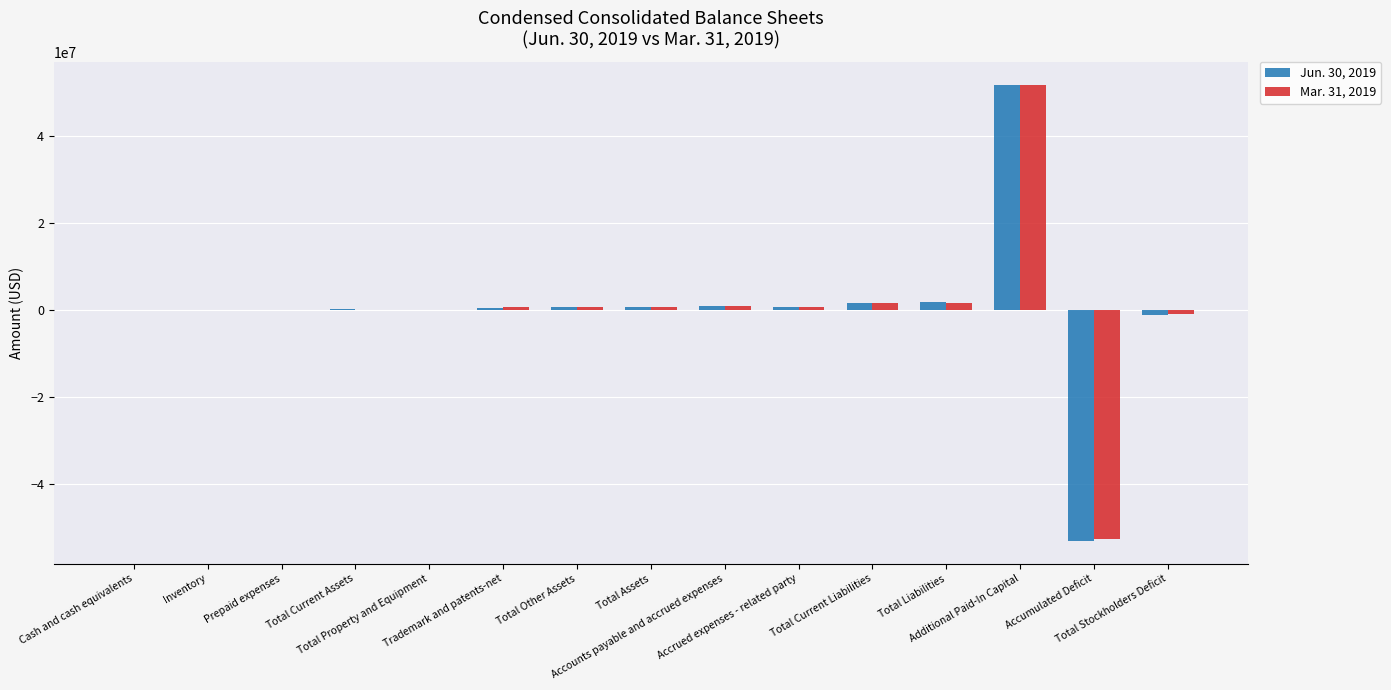

Is it true that Jun. 30, 2019 equals 20625 at Inventory?

False